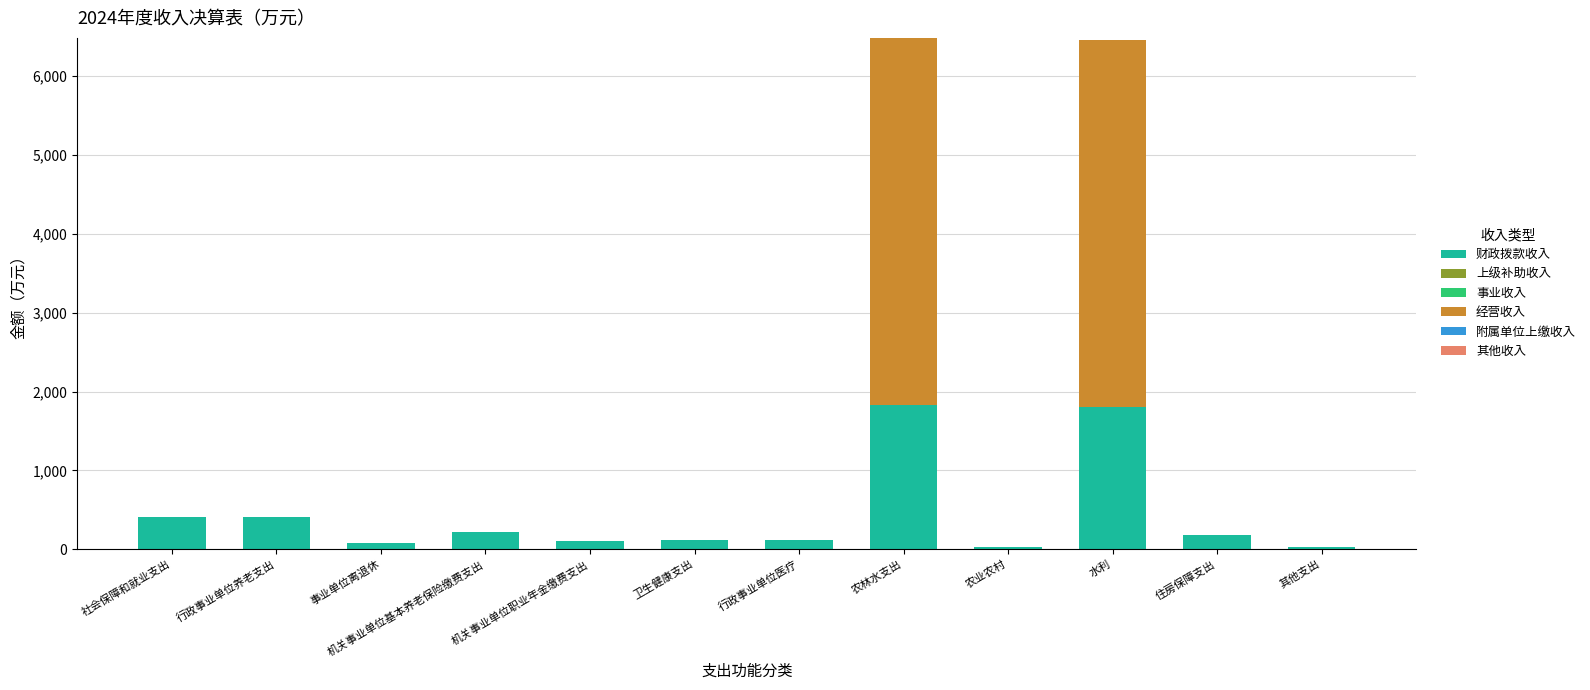

What is the highest value of the 财政拨款收入 series?

1825.5